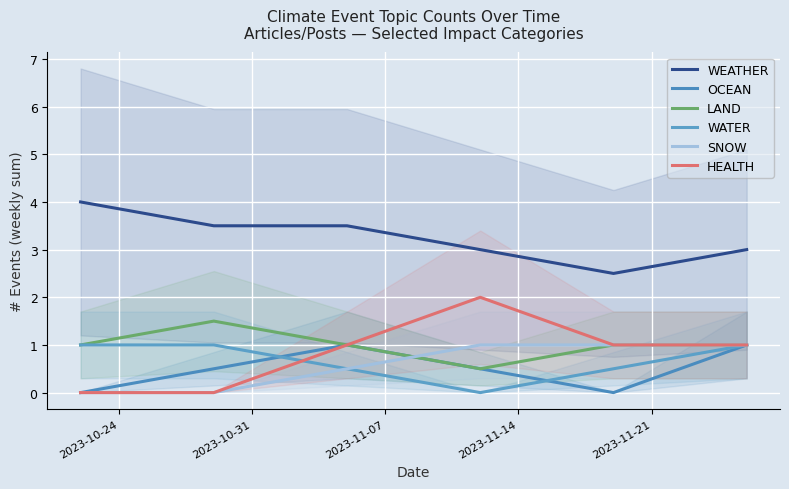

True or false: HEALTH has a value of 0.0 at 2023-10-31.

True